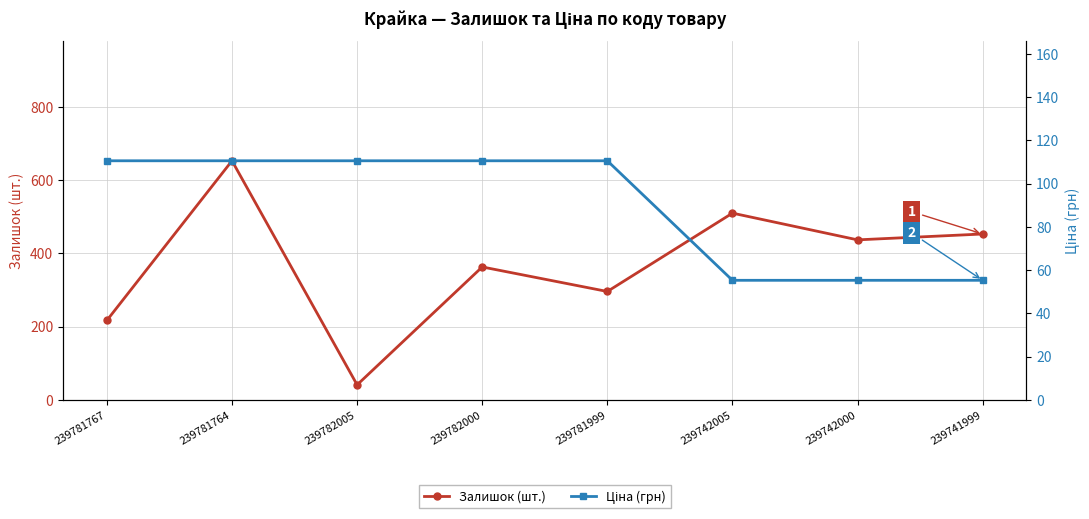

How many lines are shown in the chart?

2